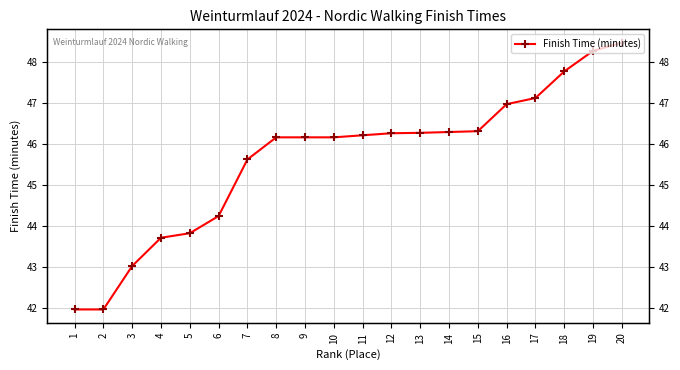

Reading left to right, what are all the values shown in this chart?

42.0	42.0	43.0	43.7	43.8	44.2	45.6	46.2	46.2	46.2	46.2	46.3	46.3	46.3	46.3	47.0	47.1	47.8	48.3	48.5